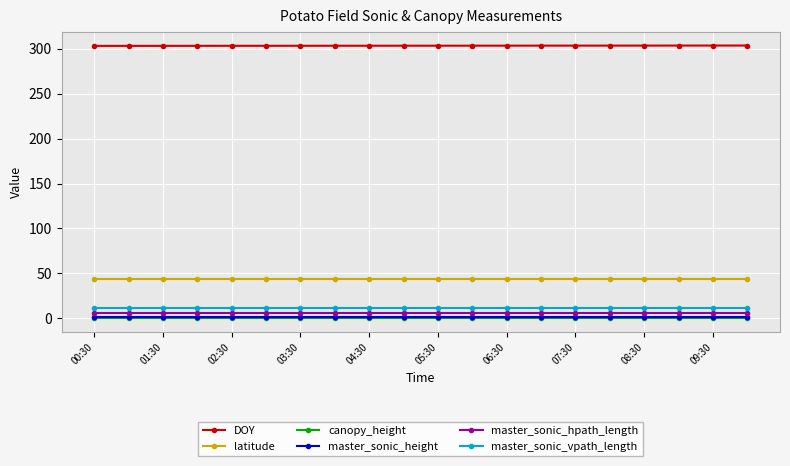

True or false: master_sonic_vpath_length and latitude intersect in this chart.

False